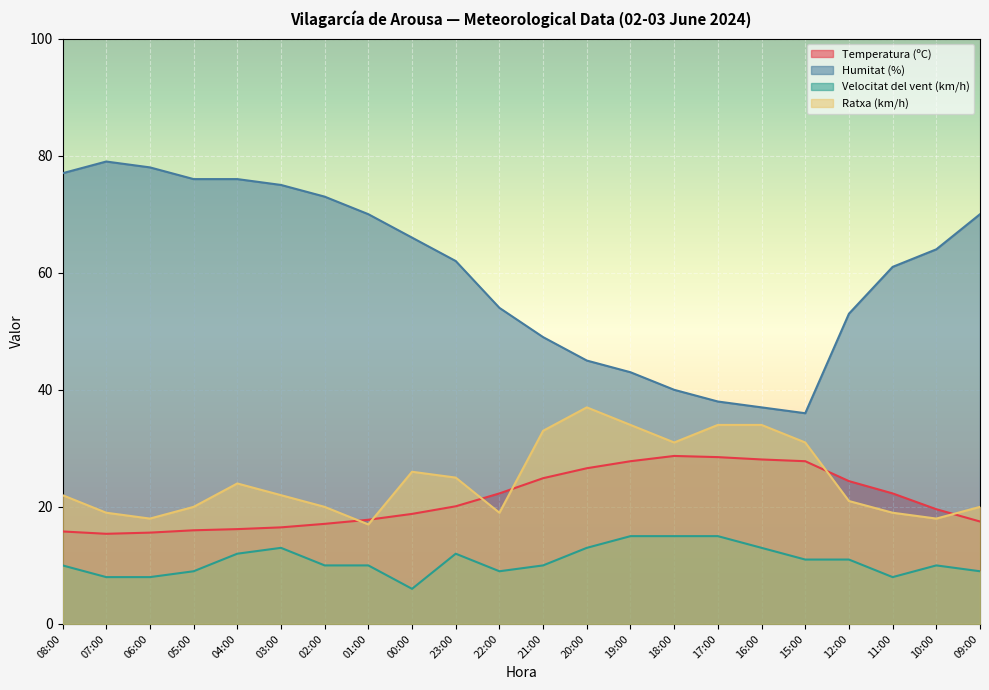

At which category does Temperatura (ºC) reach its first local peak?

18:00